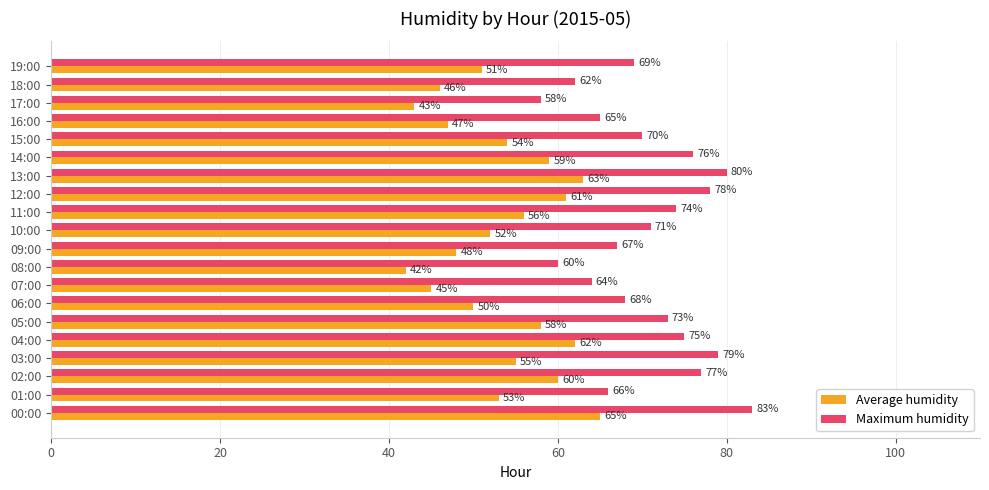

Which series has the largest range (max minus min)?

Maximum humidity